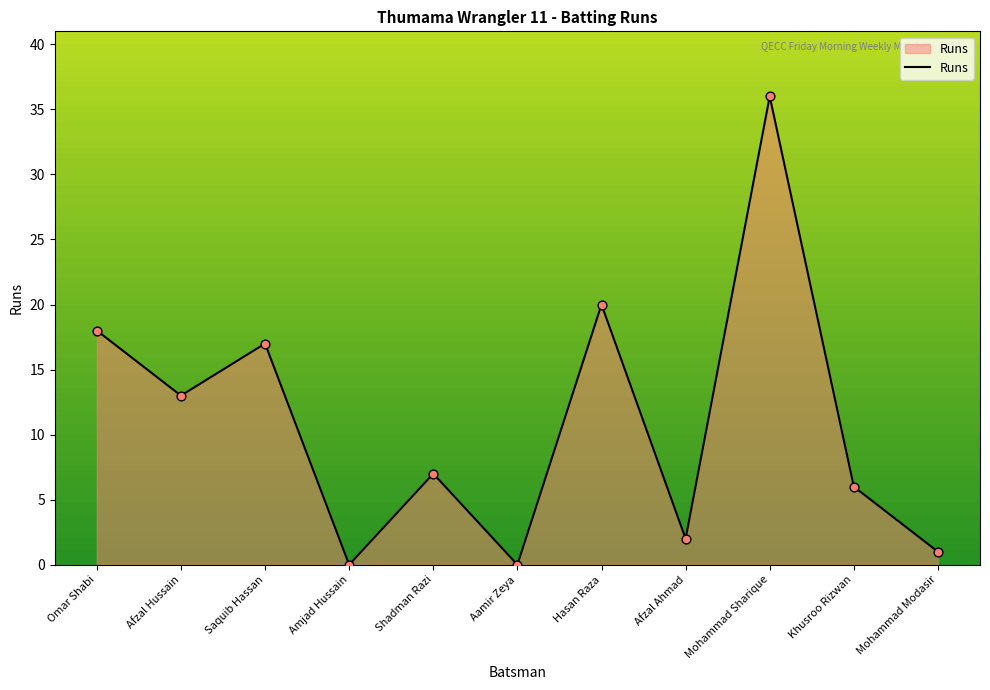

Between Mohammad Sharique and Aamir Zeya, which is larger?

Mohammad Sharique